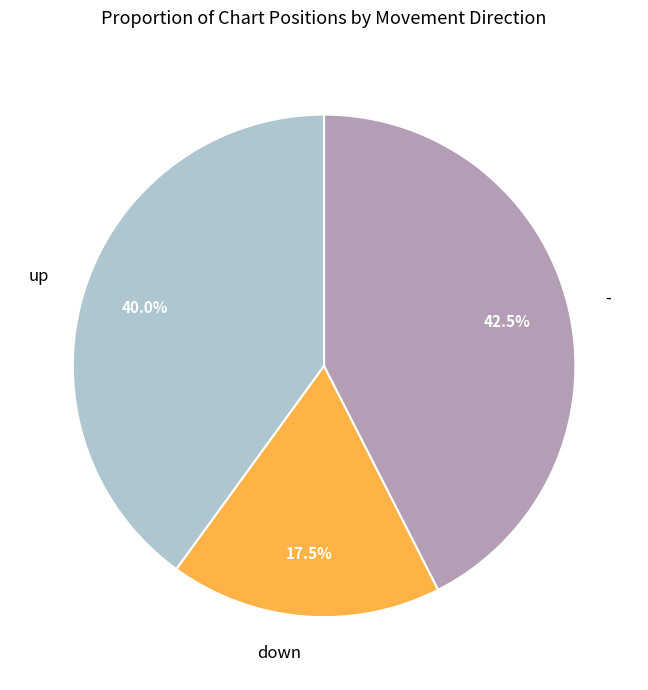

How many segments does this pie chart have?

3